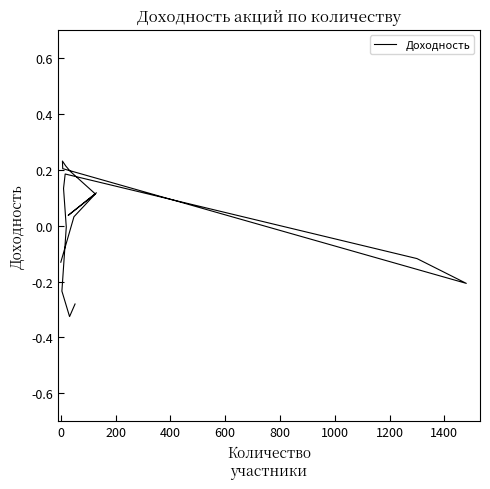

How many negative values are there?

7